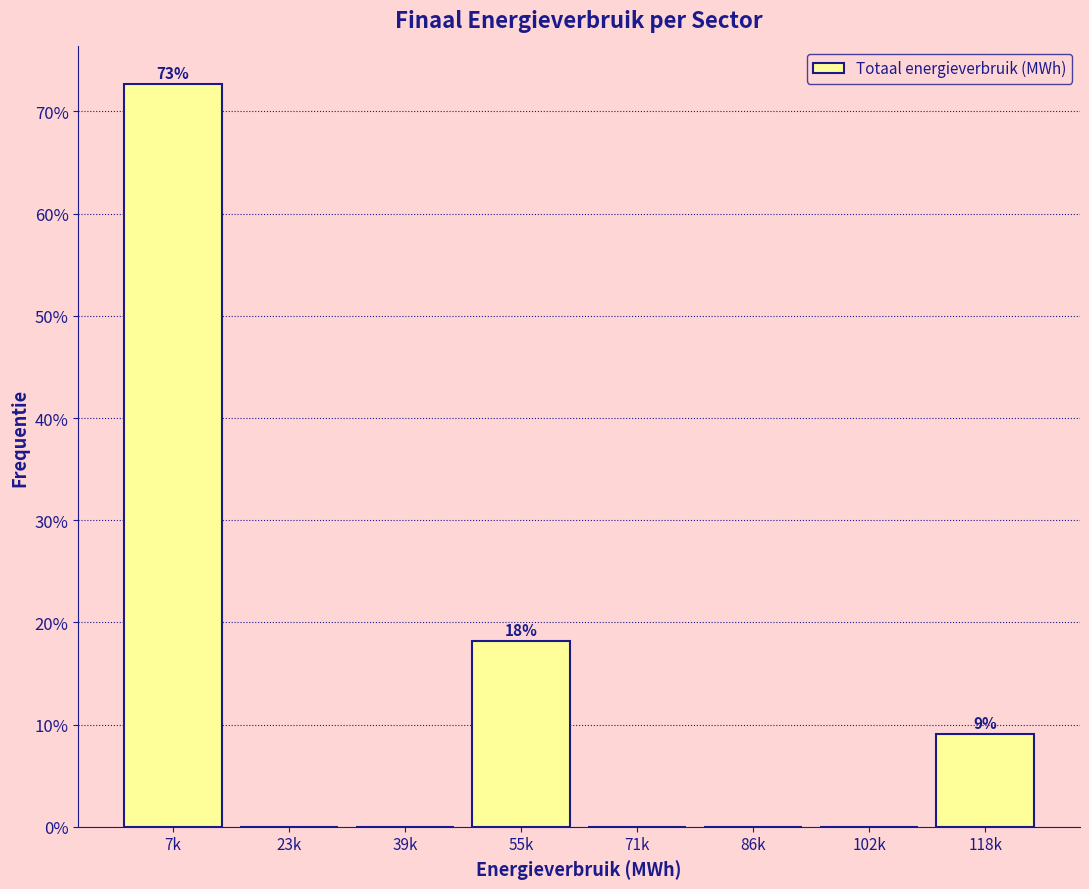

Reading left to right, transcribe all the data shown in this chart.

7k=72.7	23k=0.0	39k=0.0	55k=18.2	71k=0.0	86k=0.0	102k=0.0	118k=9.1